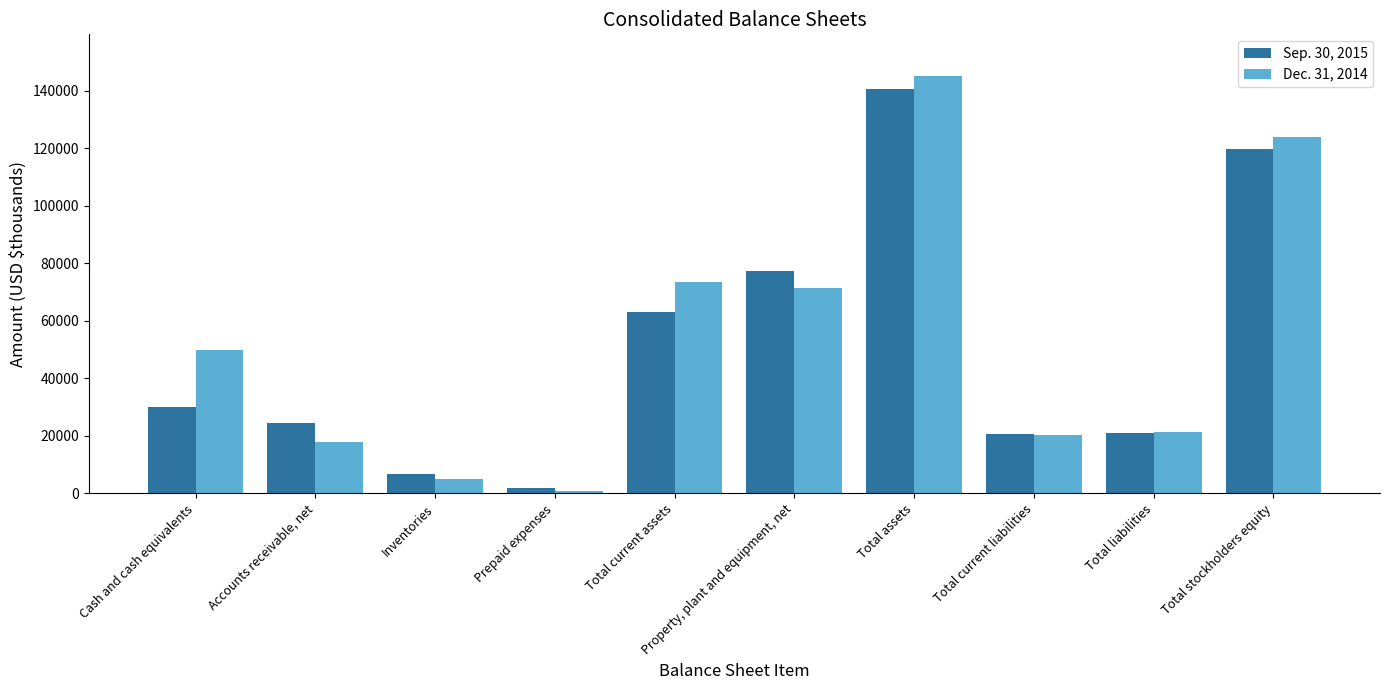

How many distinct data groups are displayed?

2